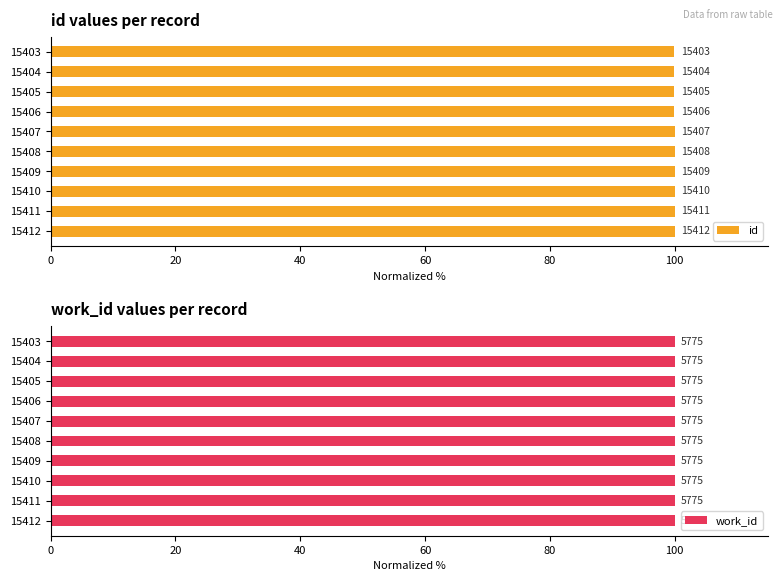

Does the chart contain any negative values?

No